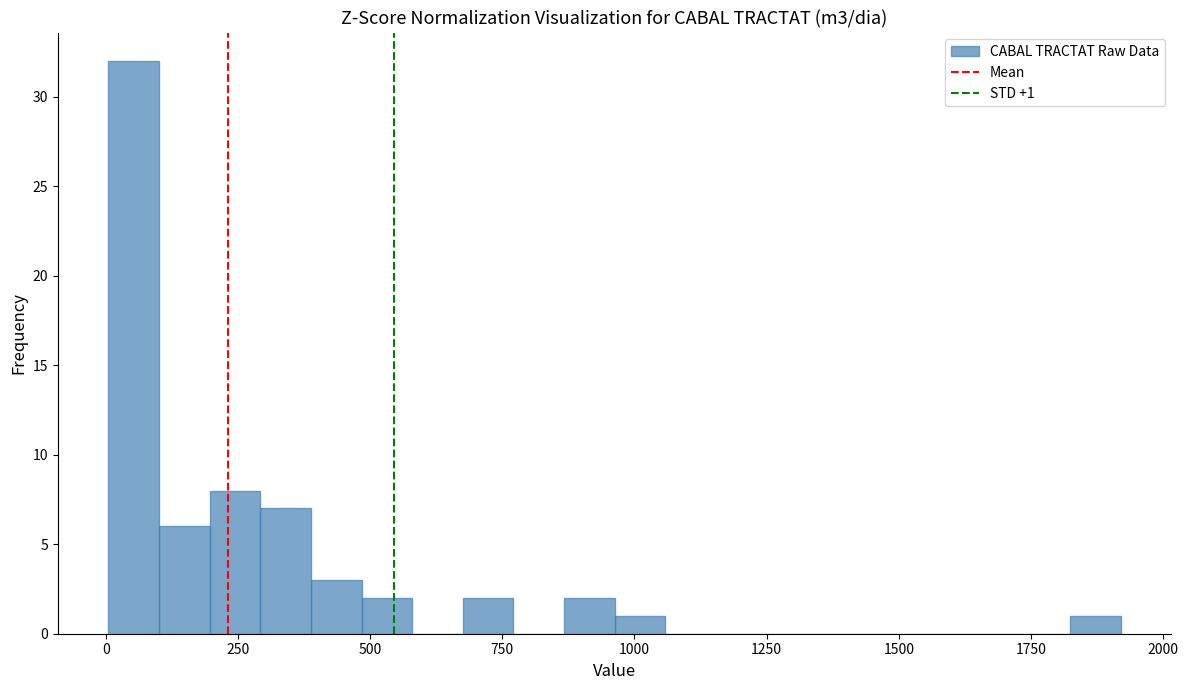

Read against the x-axis, roughly where is the centre of the tallest bar?

50